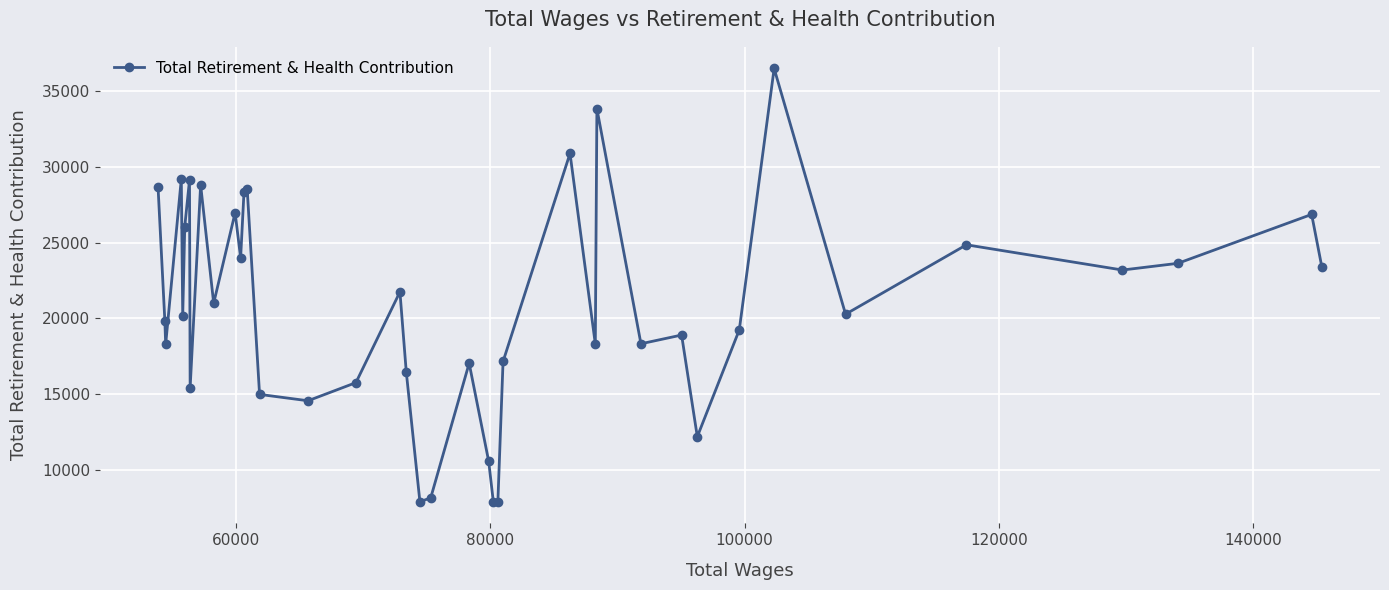

What is the maximum value shown in the chart?

36519